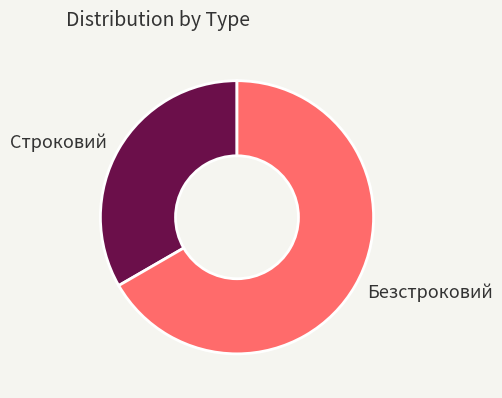

What is the smallest slice in the pie chart?

Строковий